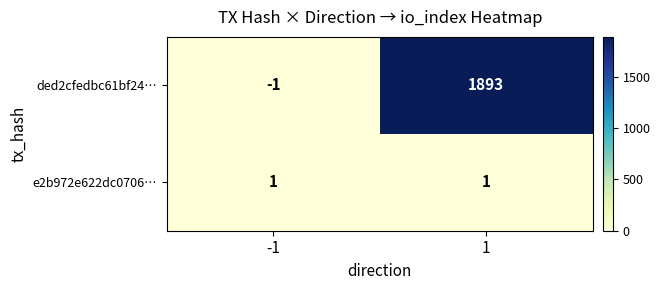

Rank the series at 1 from lowest to highest value.

e2b972e622dc0706…, ded2cfedbc61bf24…